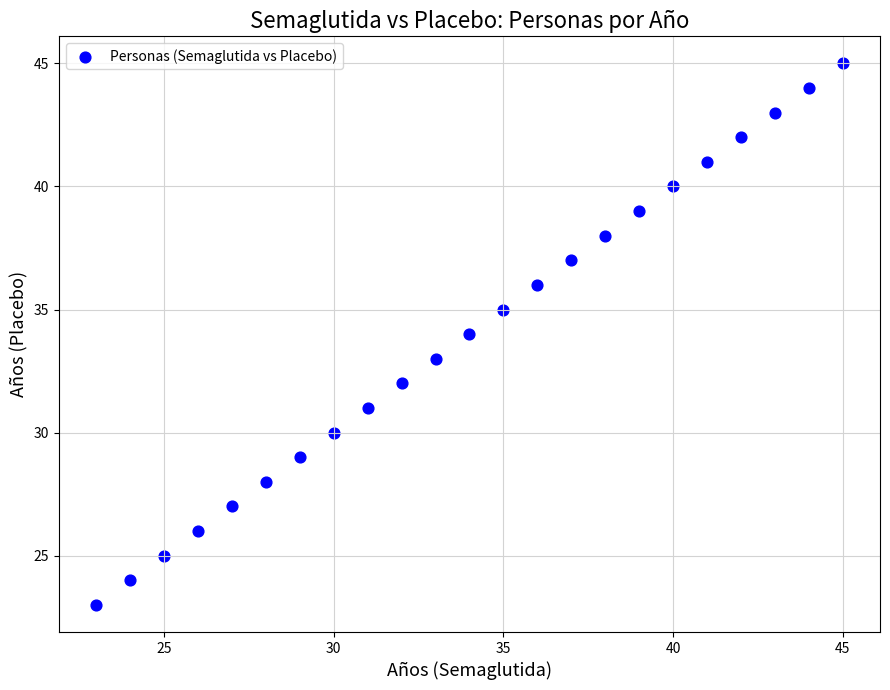

What is the range of X values (max minus min)?

22